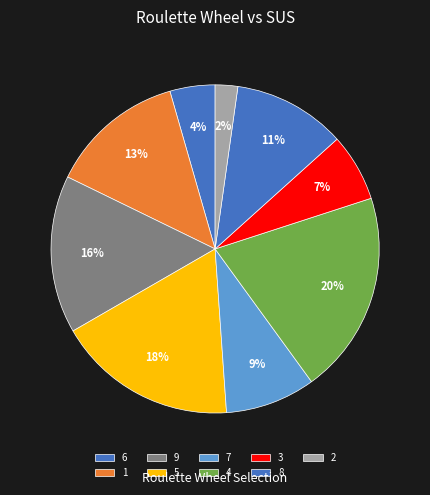

How many segments does this pie chart have?

9